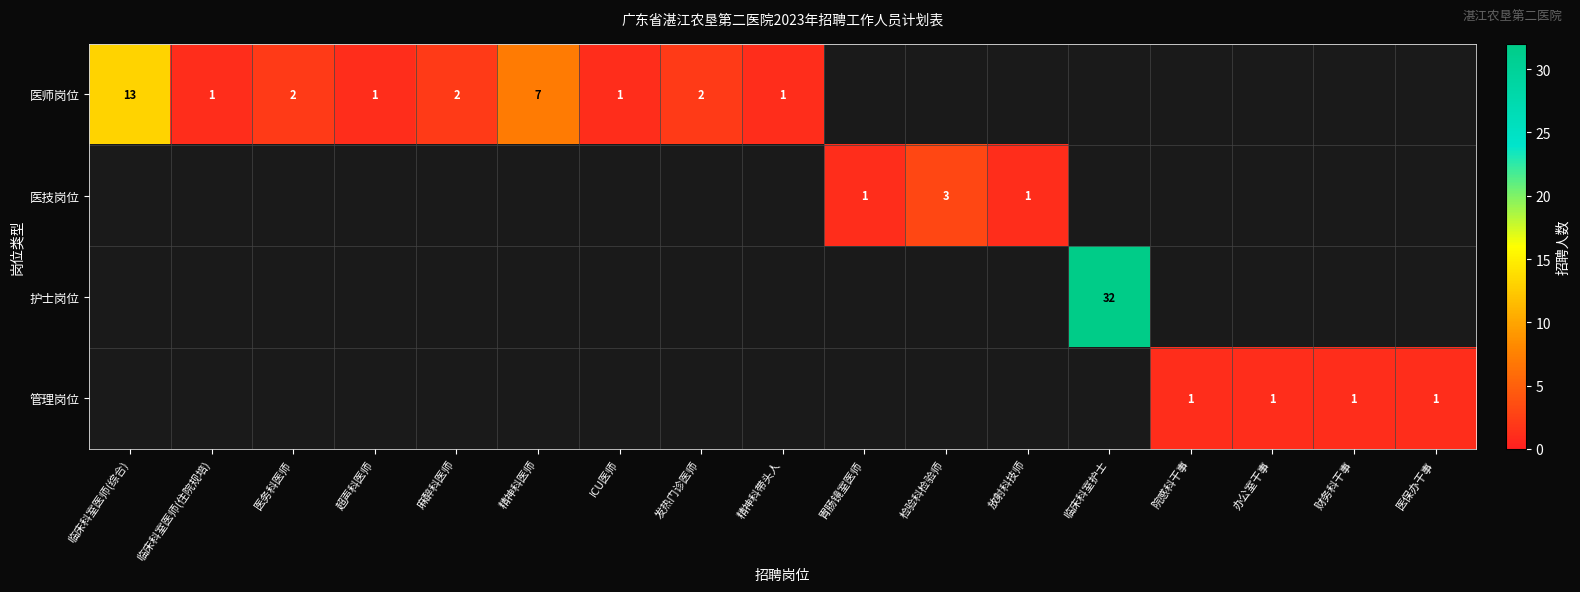

At how many categories does at least one series exceed 9?

2